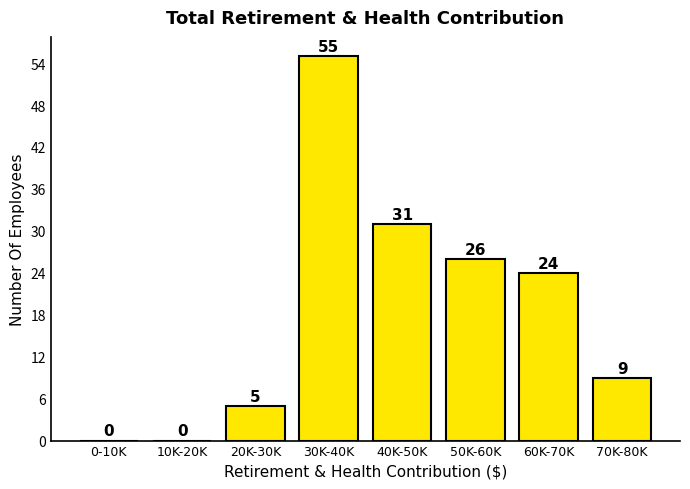

Reading right to left, transcribe all the data shown in this chart.

70K-80K=9	60K-70K=24	50K-60K=26	40K-50K=31	30K-40K=55	20K-30K=5	10K-20K=0	0-10K=0